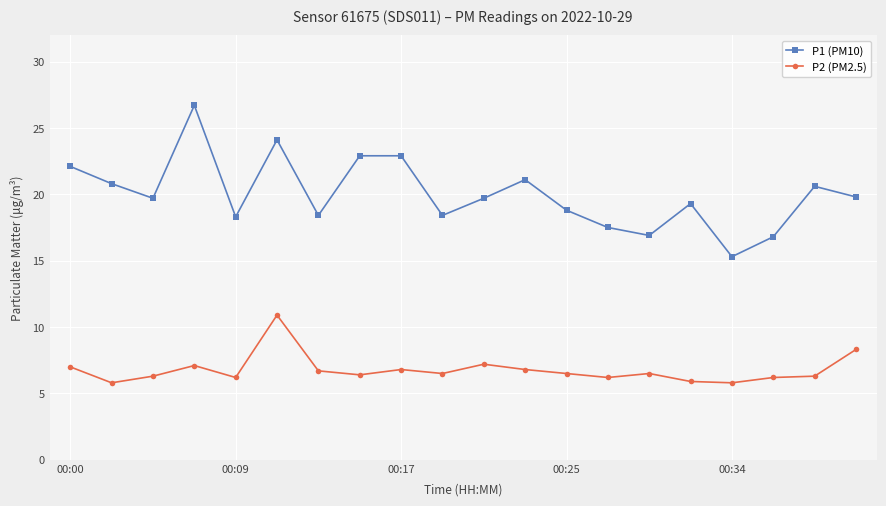

True or false: P2 (PM2.5) and P1 (PM10) intersect in this chart.

False